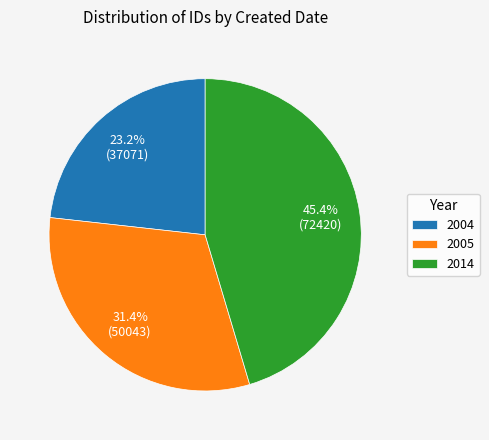

Does 2005 represent more than half of the total?

No